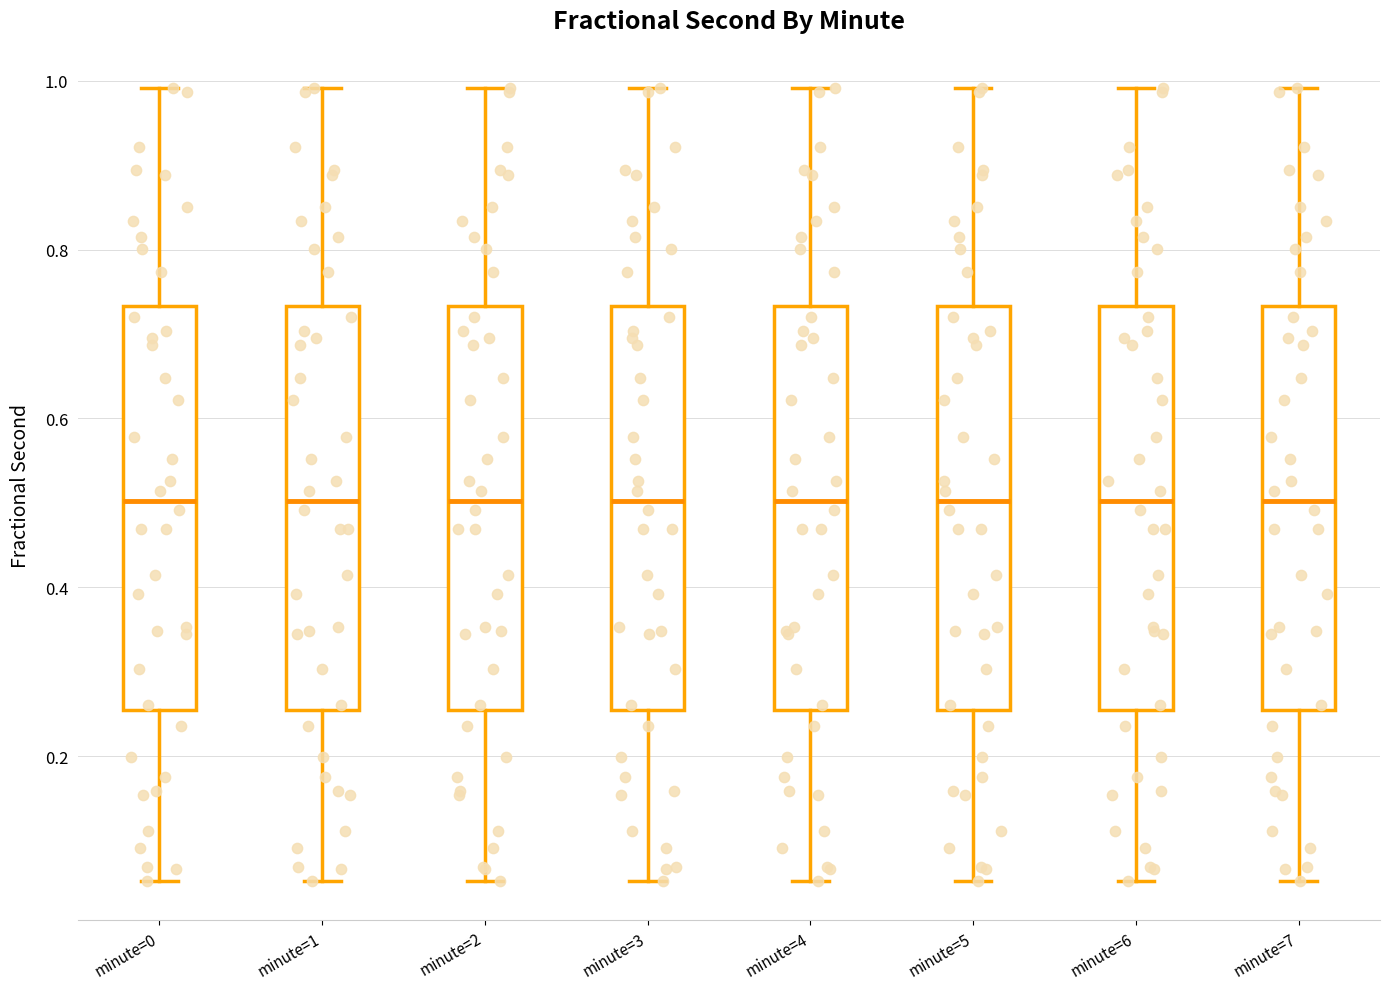

Where is the lower edge of the box for minute=2 on the y-axis? The values are not printed on the chart, so give them approximately, as read against the axis.

0.26